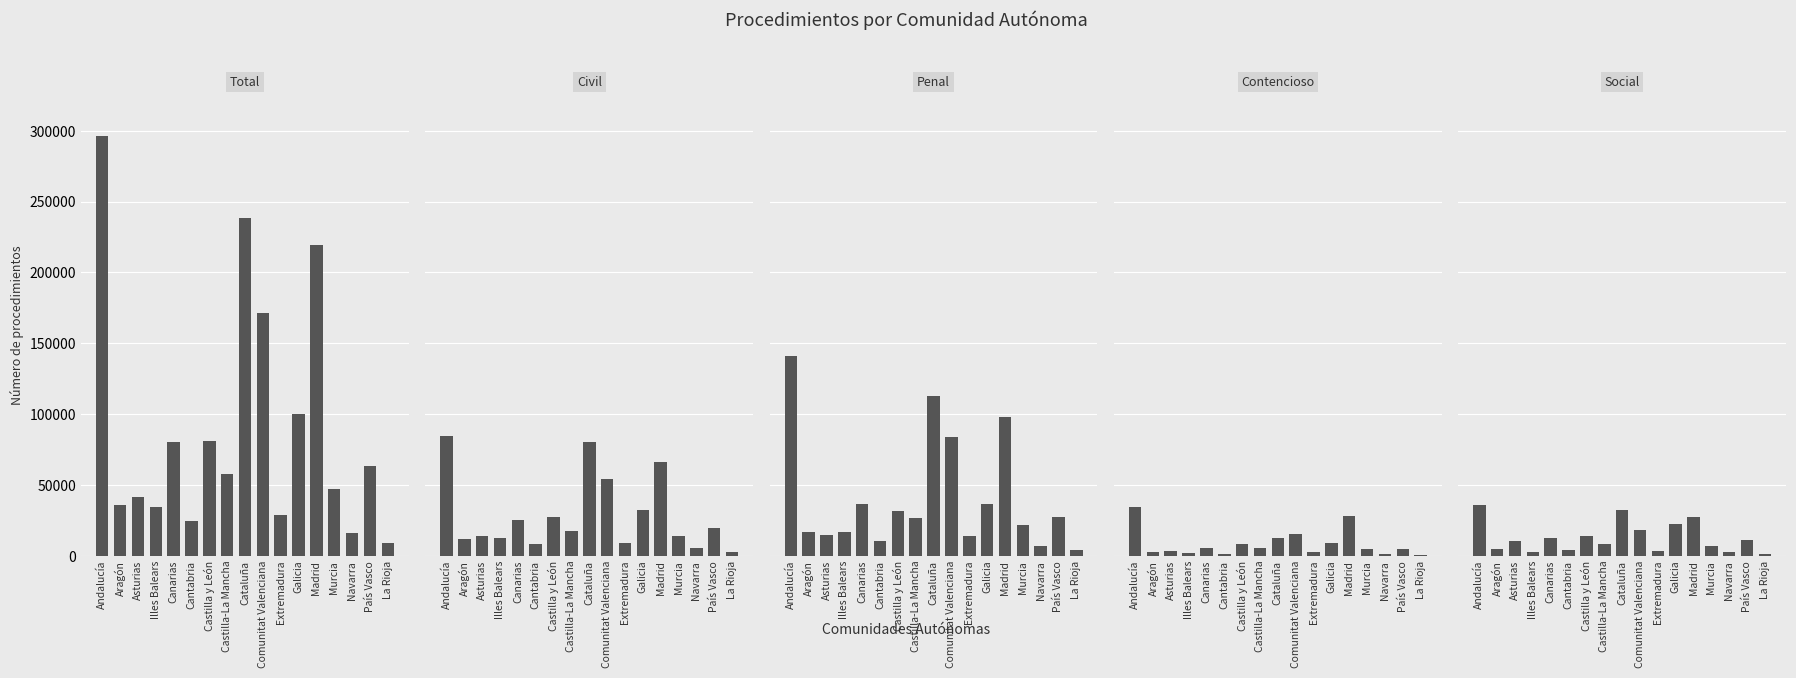

At how many categories does at least one series exceed 50719?

9